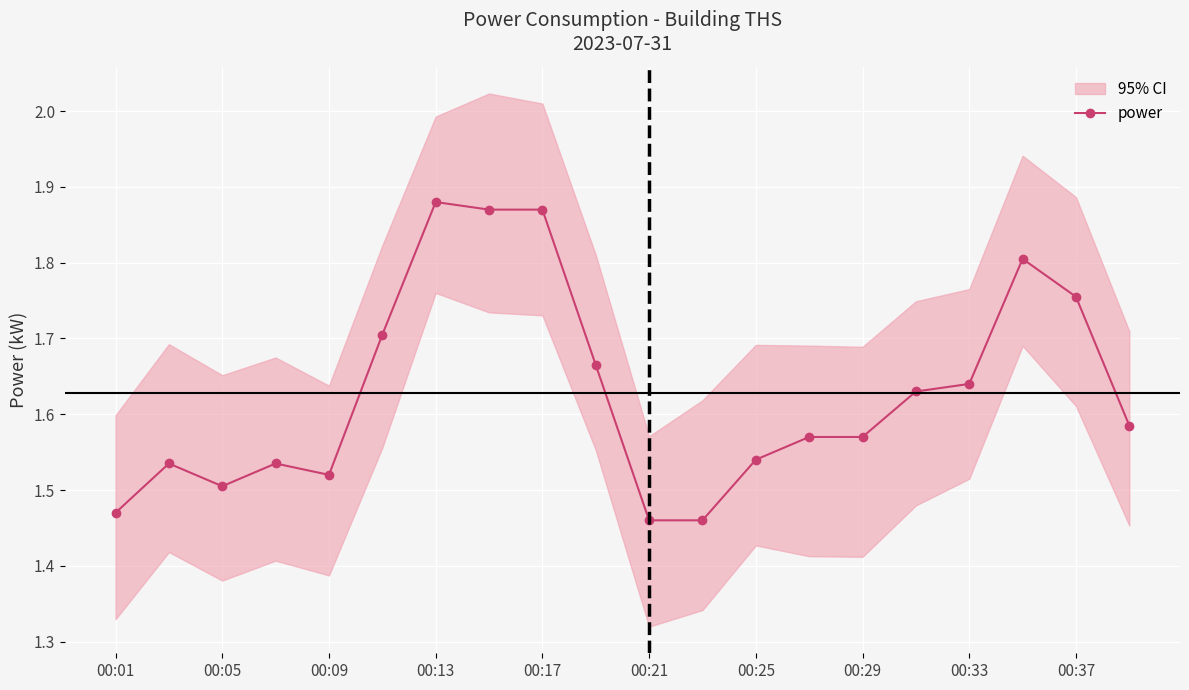

True or false: power has a value of 2.7 at 00:13.

False